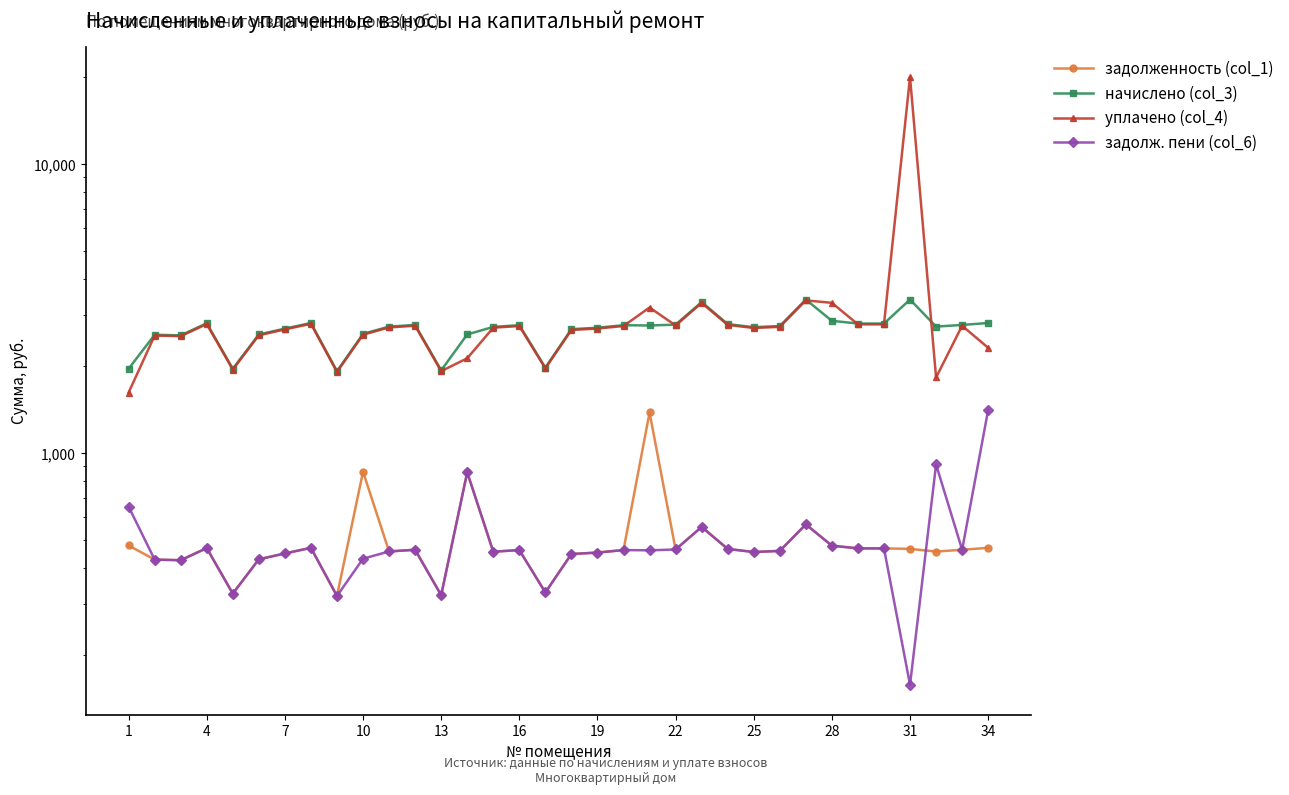

How many data points in задолж. пени (col_6) are less than 461?

17